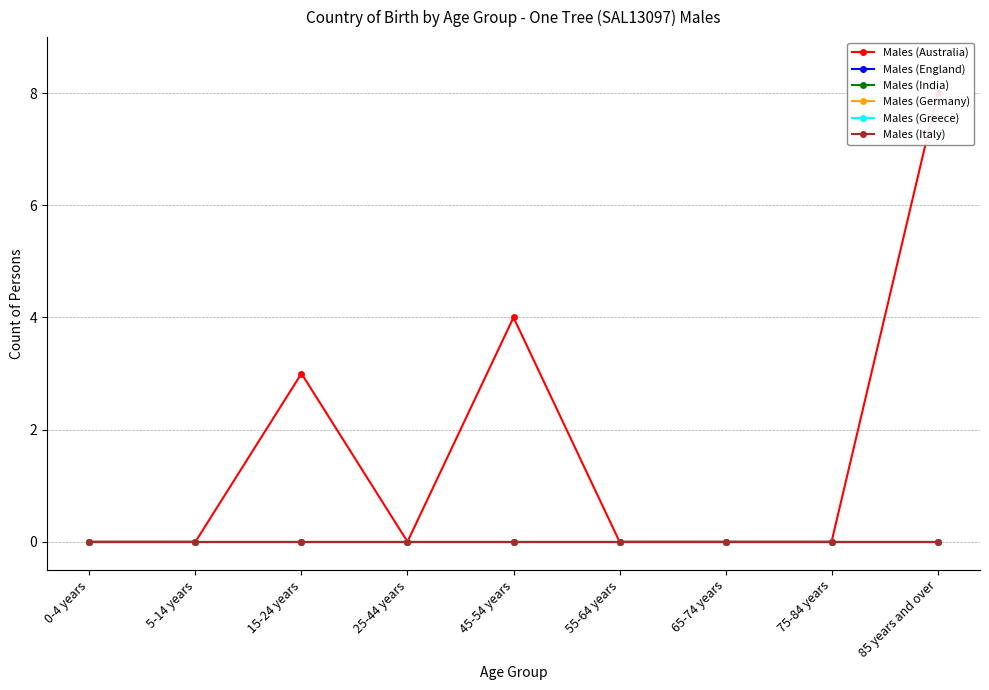

What is the greatest value displayed?

8